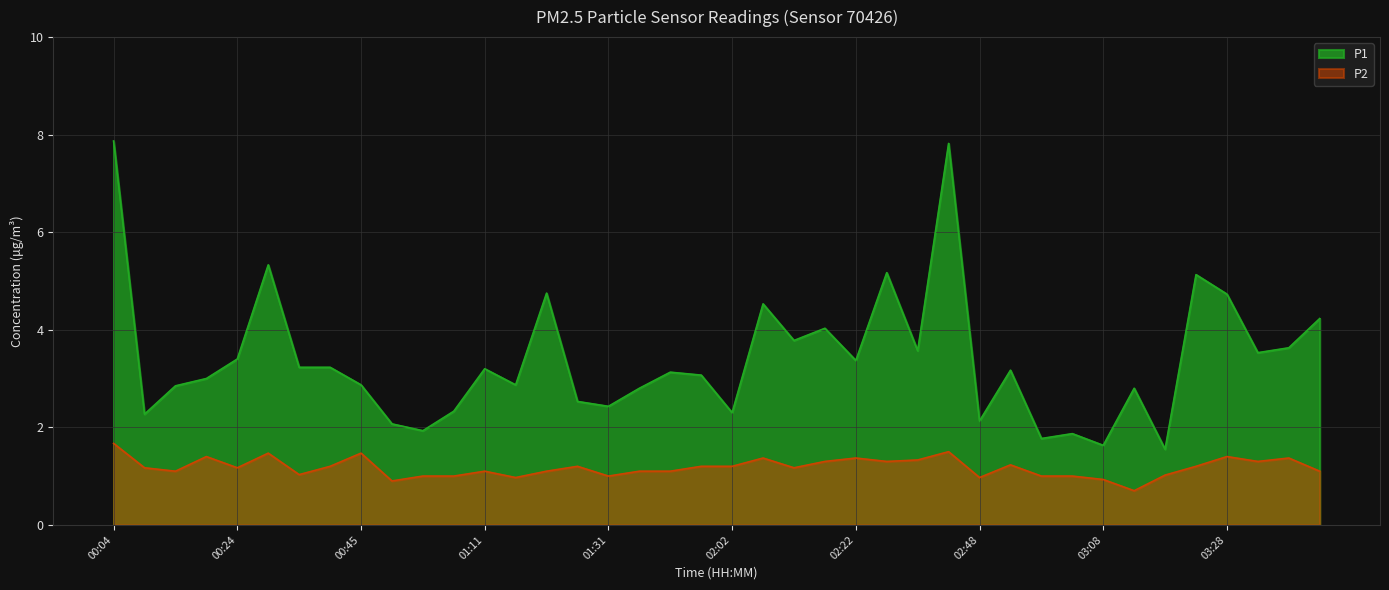

Between 03:33 and 02:12, which is larger?

02:12